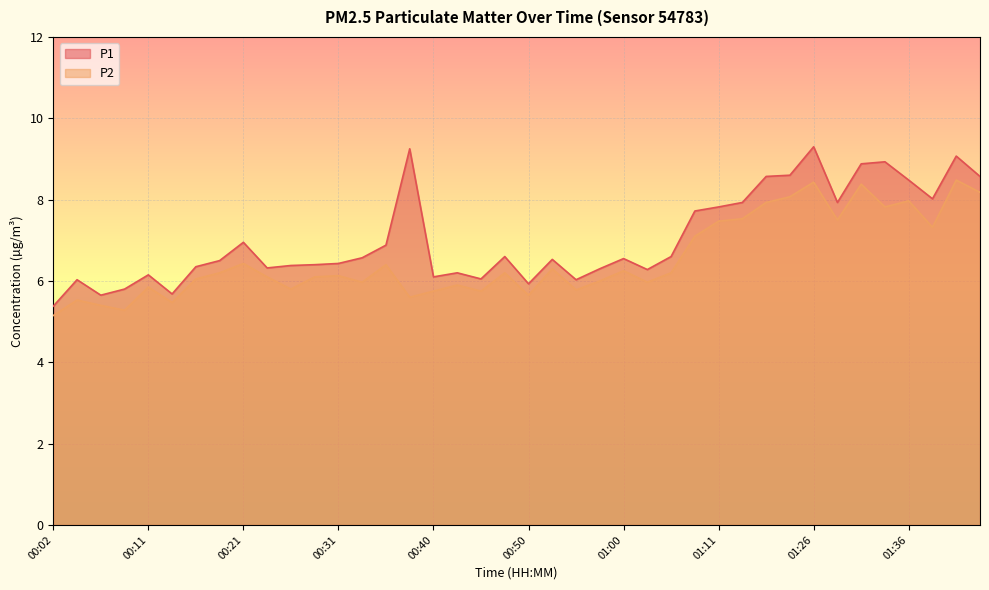

Does the chart display data point markers on the line(s)?

No